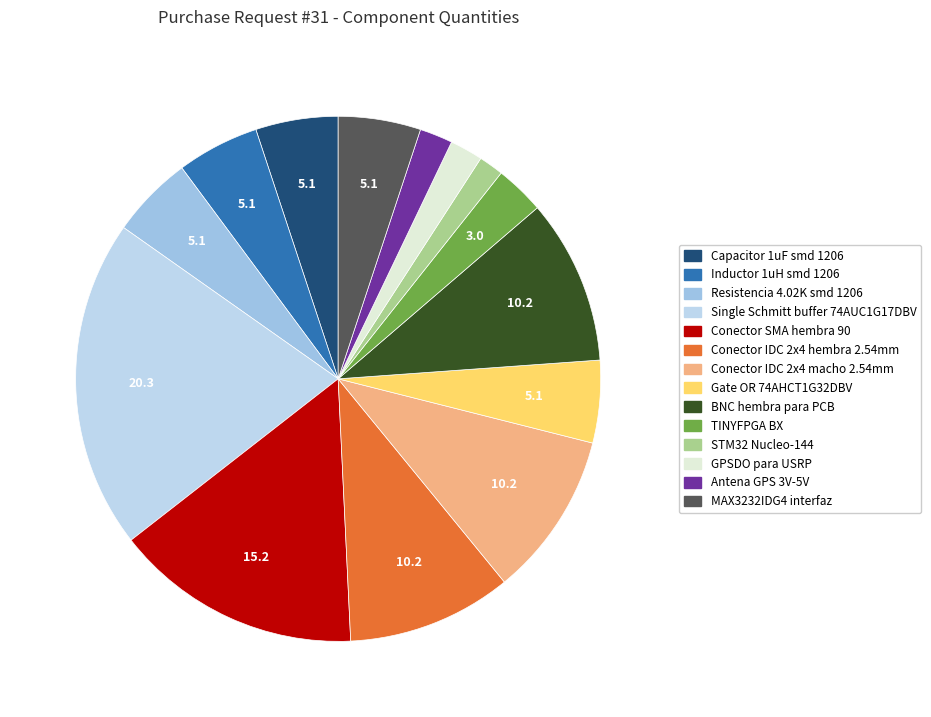

What is the total percentage of Conector SMA hembra 90 and Resistencia 4.02K smd 1206?

20.3%